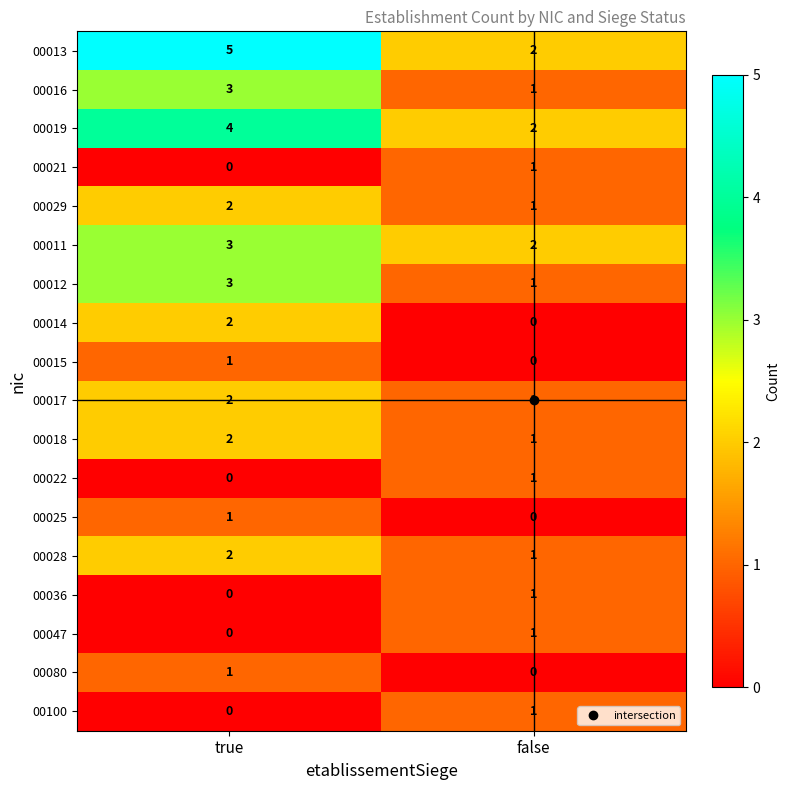

Which series changed the most between true and false?

00013